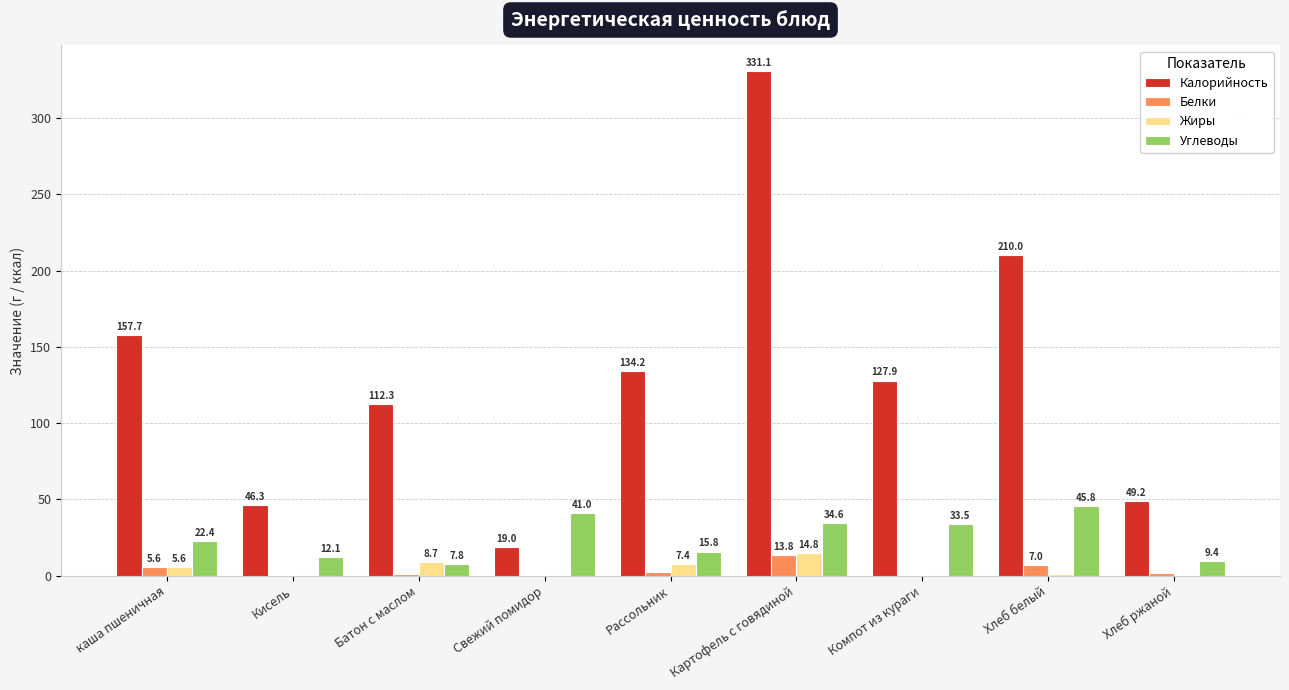

At which category is the sum across all series the highest?

Картофель с говядиной